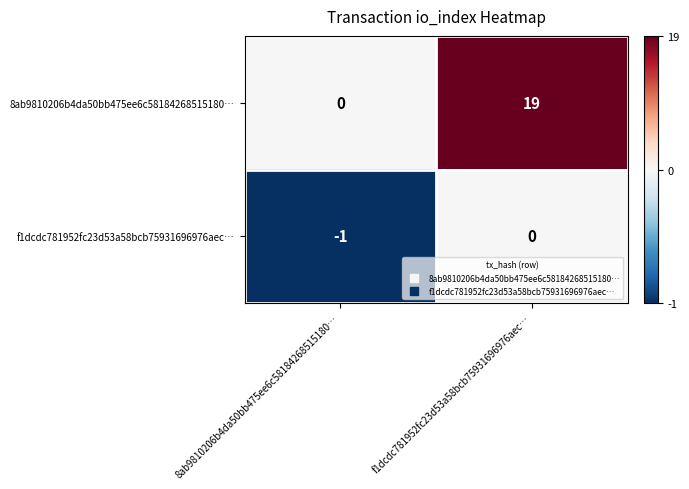

Which series has the widest spread of values?

8ab9810206b4da50bb475ee6c58184268515180…